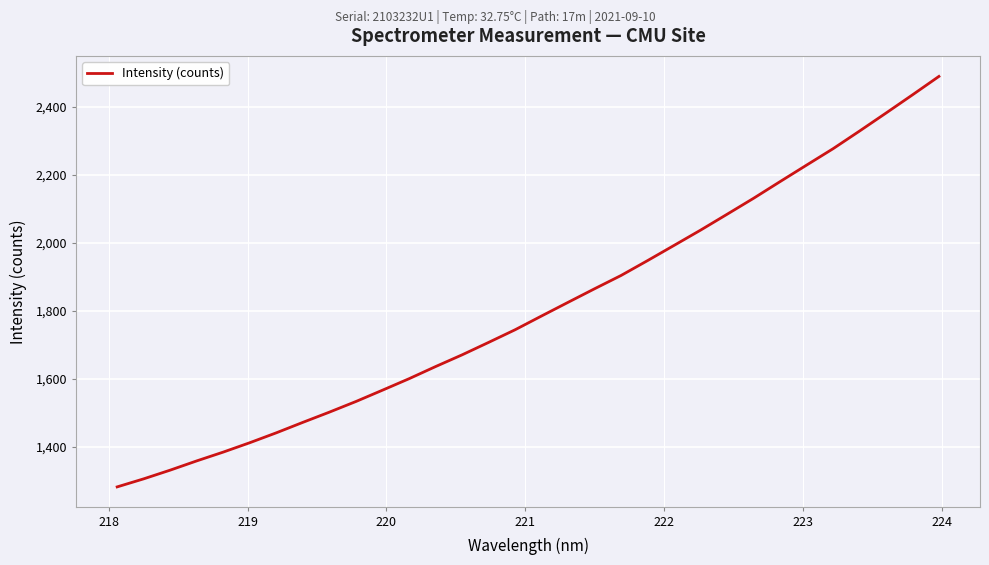

What is the smallest value displayed?

1281.6